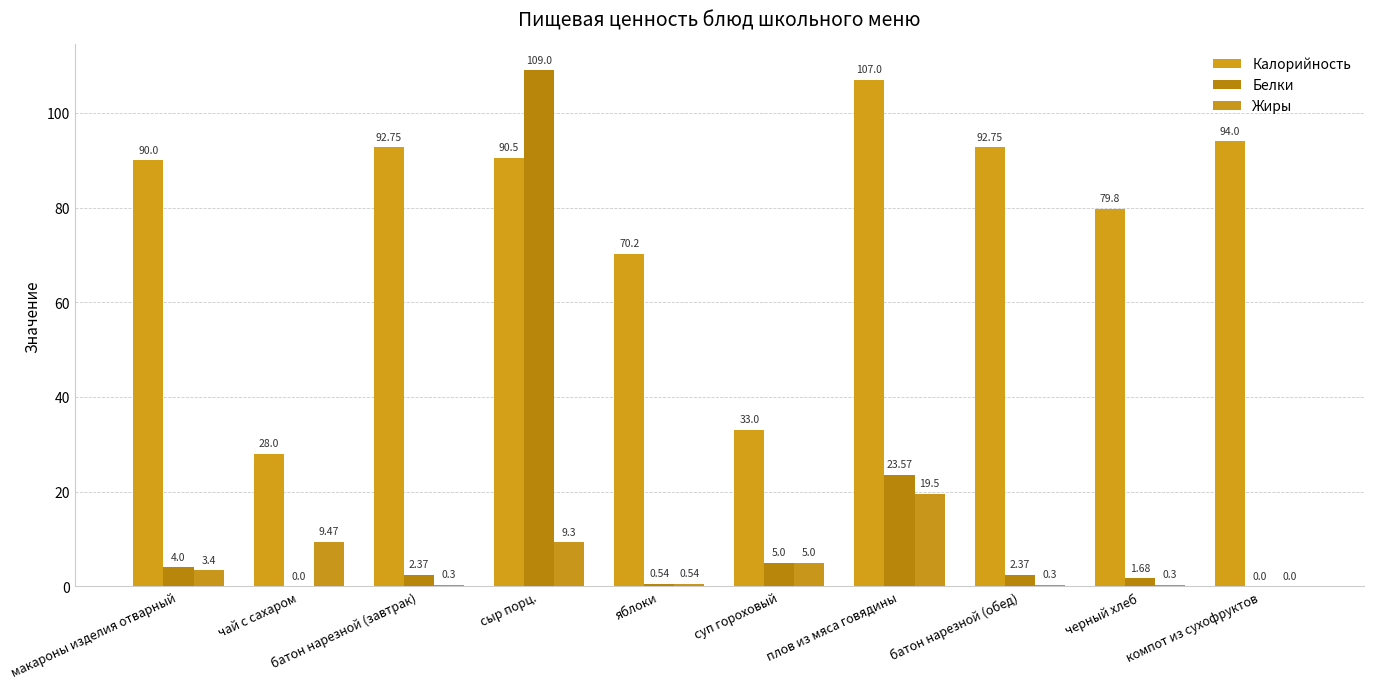

True or false: Калорийность has a value of 152.2 at батон нарезной (завтрак).

False